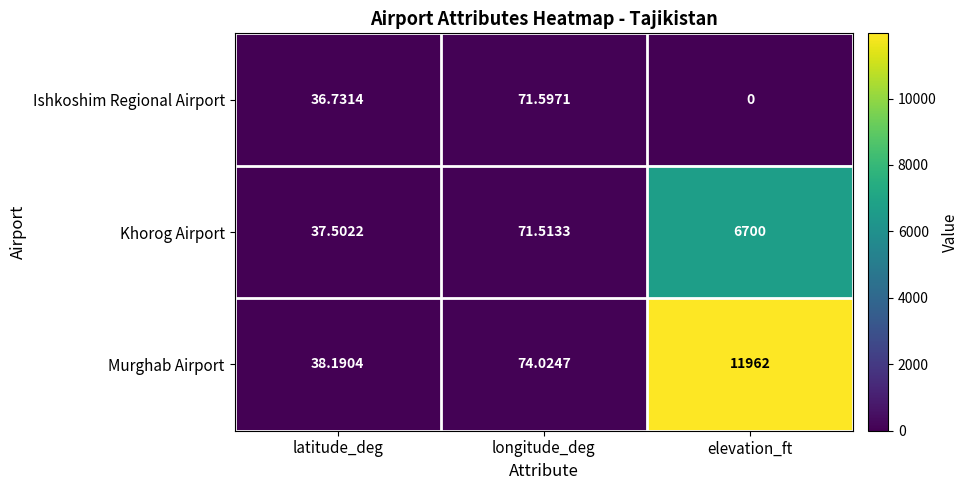

Where does the Khorog Airport series first go above 71?

longitude_deg